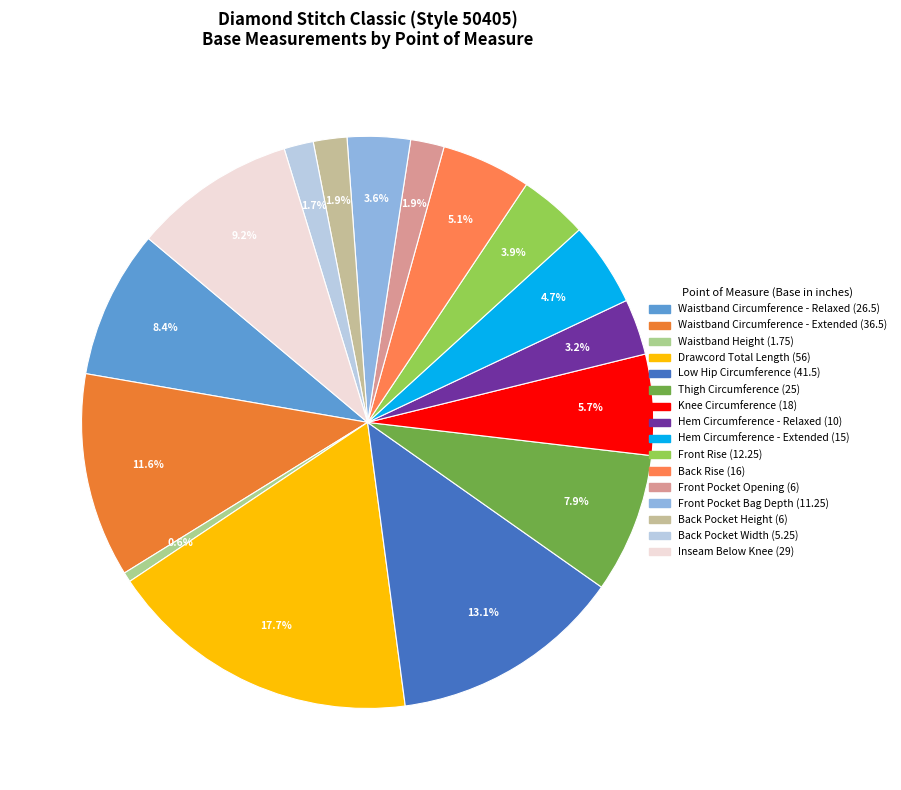

Count the number of slices in the pie.

16